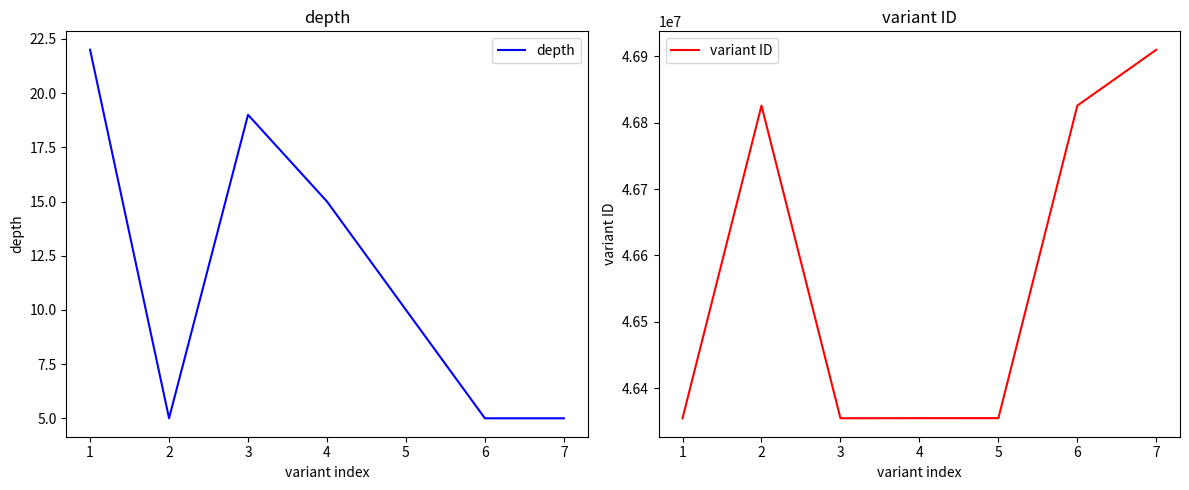

The depth series shows 17 at 5. True or false?

False